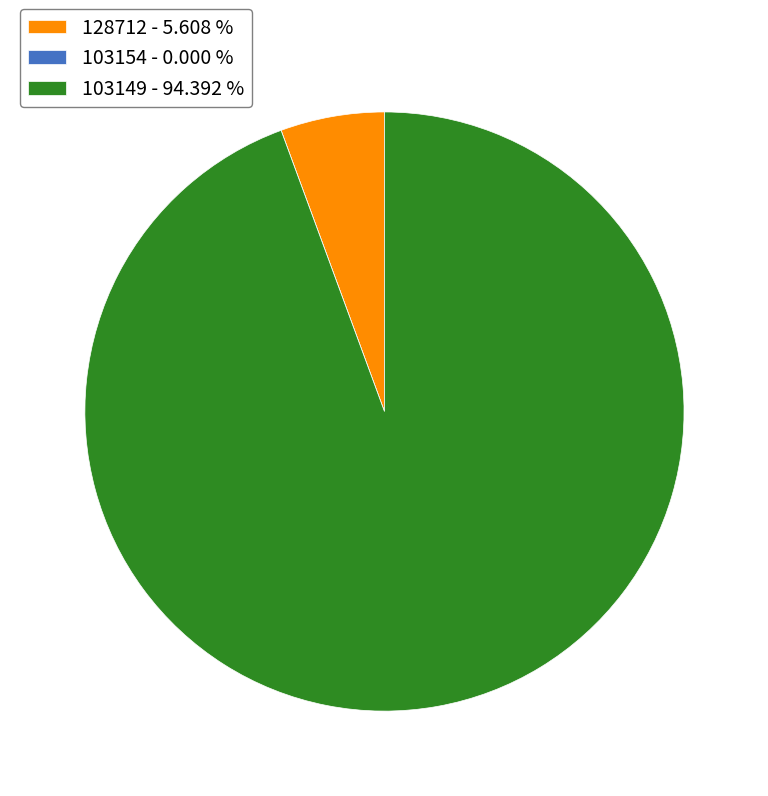

Do 103149 - 94.392 % and 128712 - 5.608 % together represent more than half of the pie?

Yes